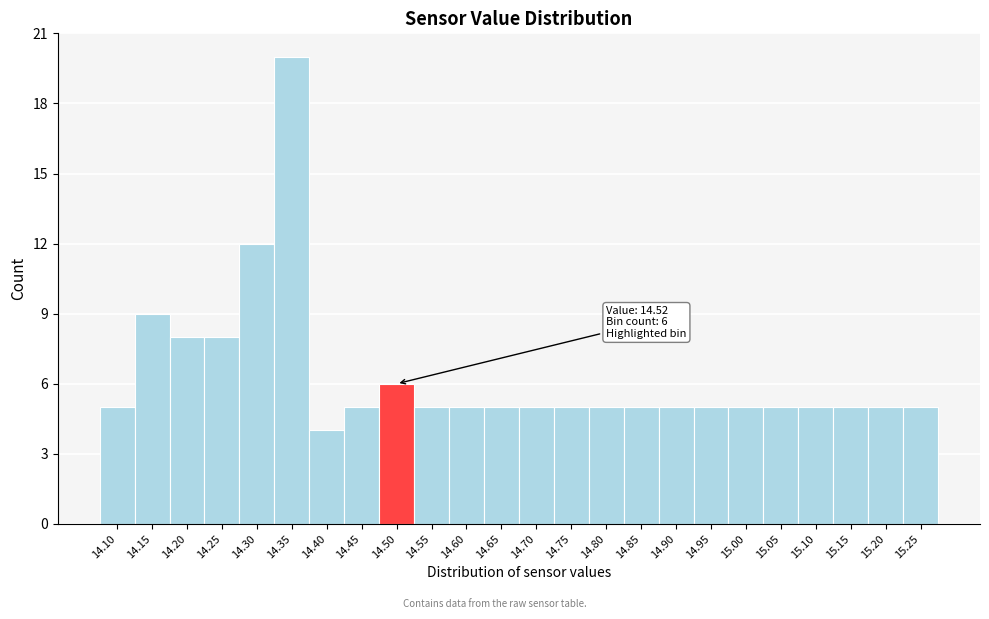

Reading left to right, transcribe all the data shown in this chart.

5	9	8	8	12	20	4	5	6	5	5	5	5	5	5	5	5	5	5	5	5	5	5	5